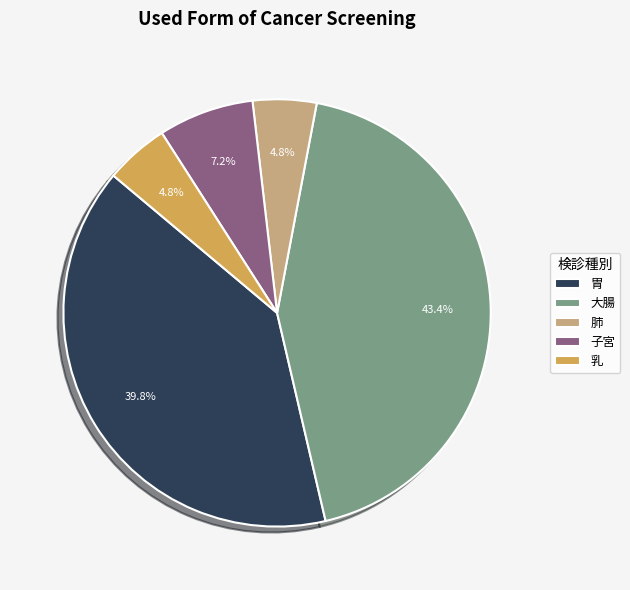

What is the largest slice in the pie chart?

大腸